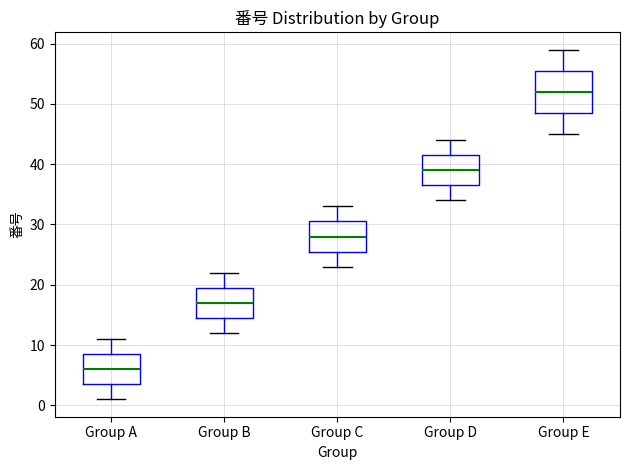

Where is the lower edge of the box for Group D on the y-axis? The values are not printed on the chart, so give them approximately, as read against the axis.

37